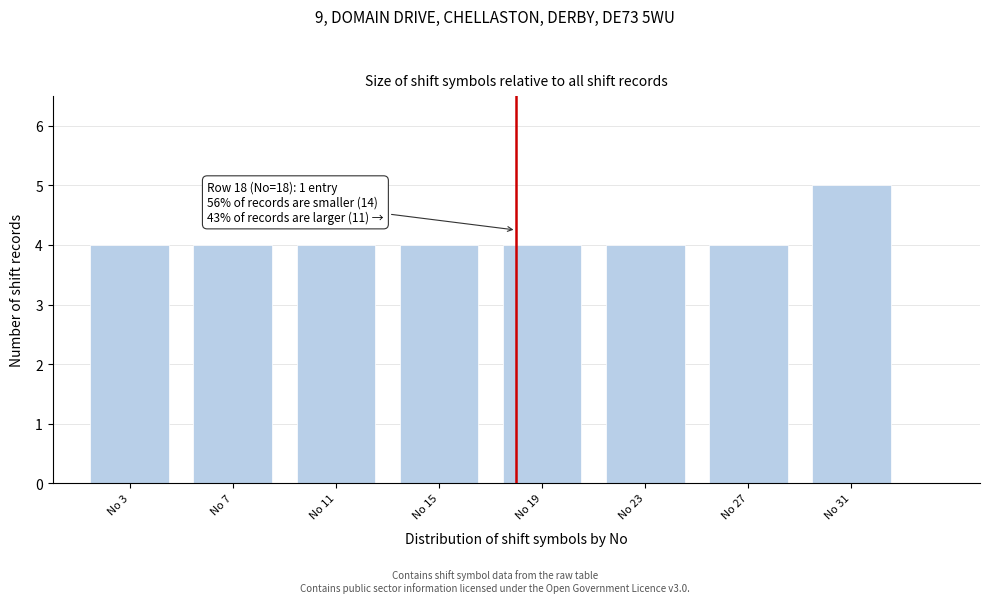

Which range on the x-axis has the tallest bar?

29 to 33